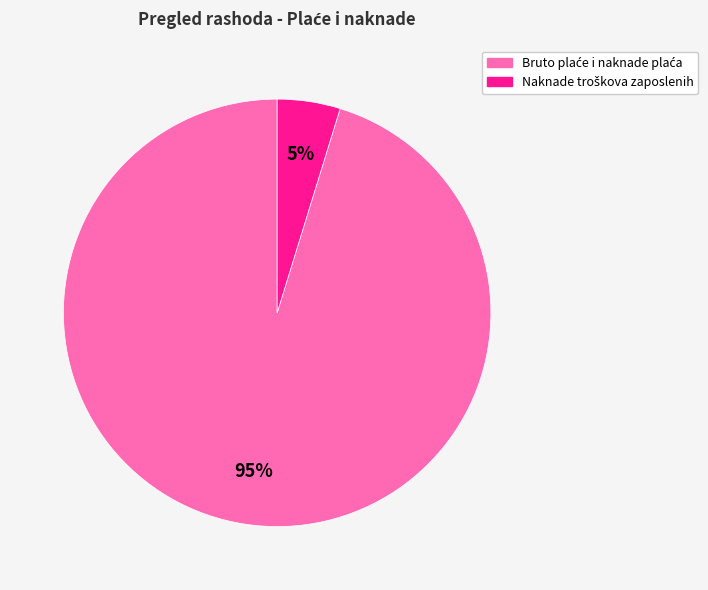

Is there any slice that represents more than half of the pie?

Yes